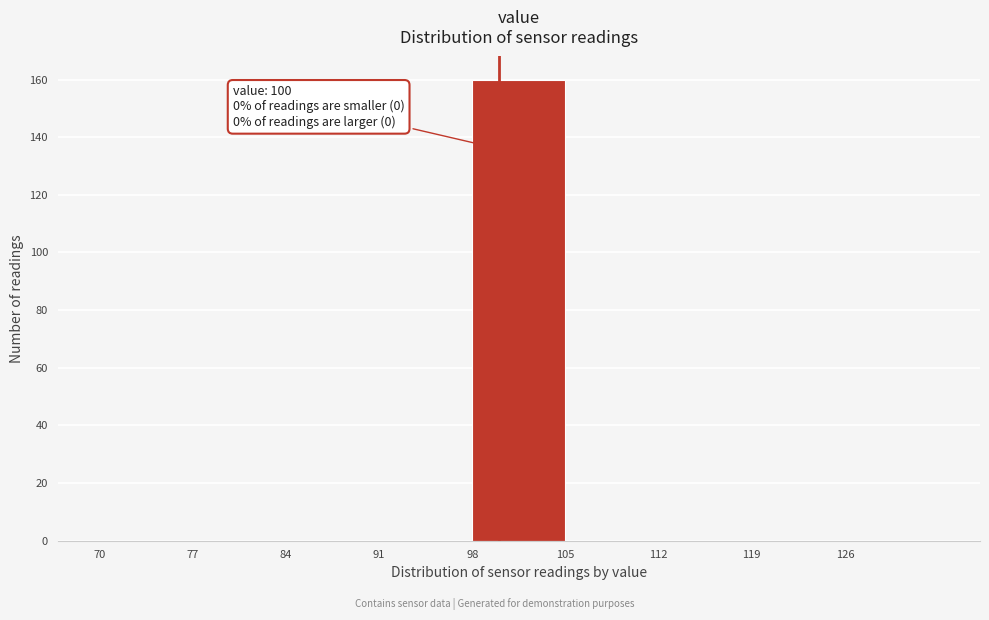

Over which range of the x-axis is the bar tallest?

98 to 105